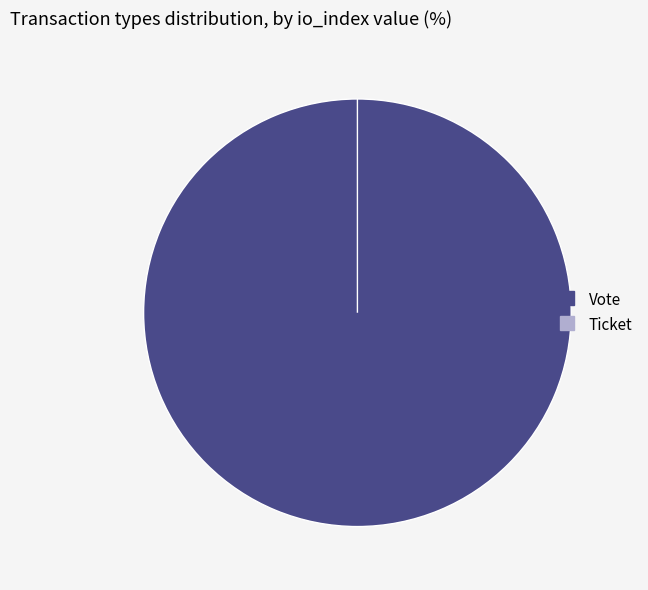

Which category accounts for the majority?

Vote